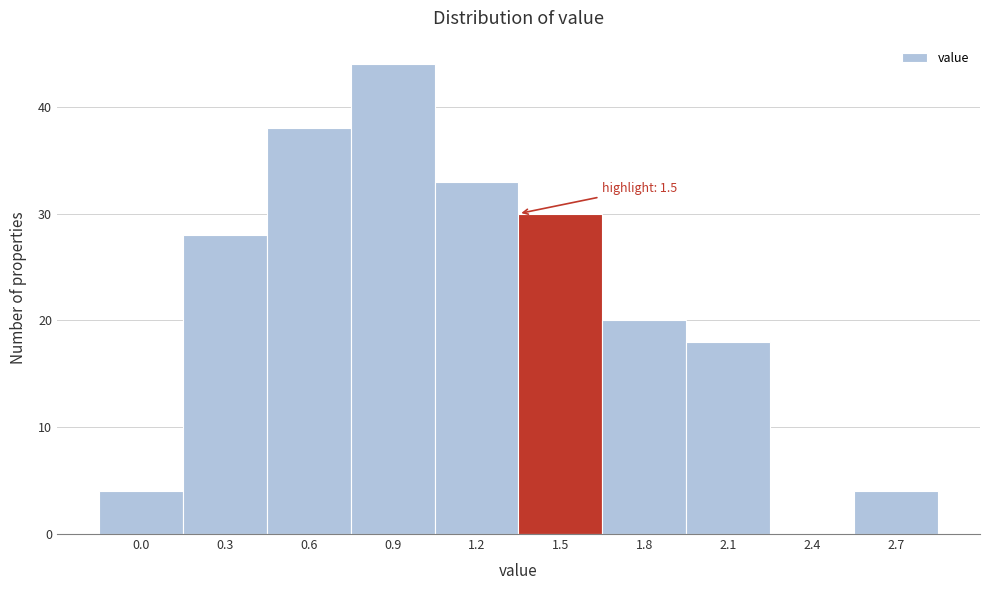

Reading right to left, what are all the values shown in this chart?

2.7=4	2.4=0	2.1=18	1.8=20	1.5=30	1.2=33	0.9=44	0.6=38	0.3=28	0.0=4